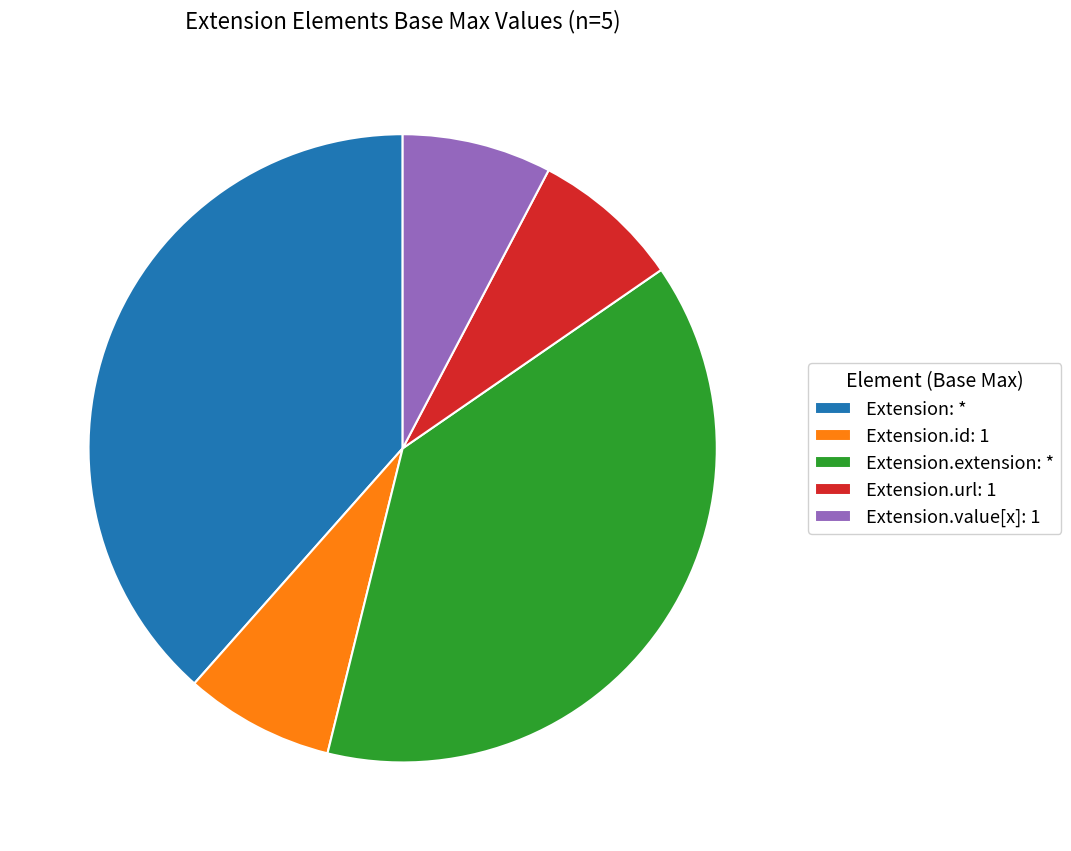

The Extension.url: 1 slice represents 1% of the pie. True or false?

False